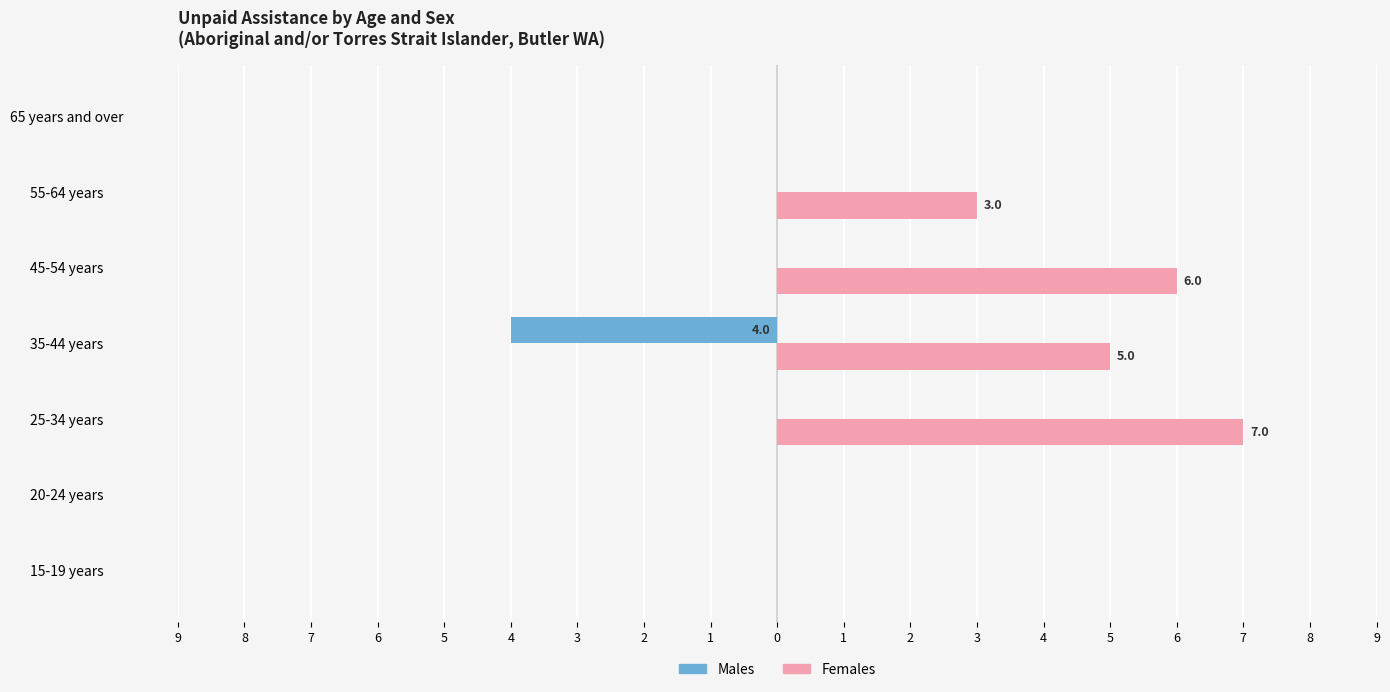

What is the difference between the maximum and minimum values in the Females series?

7